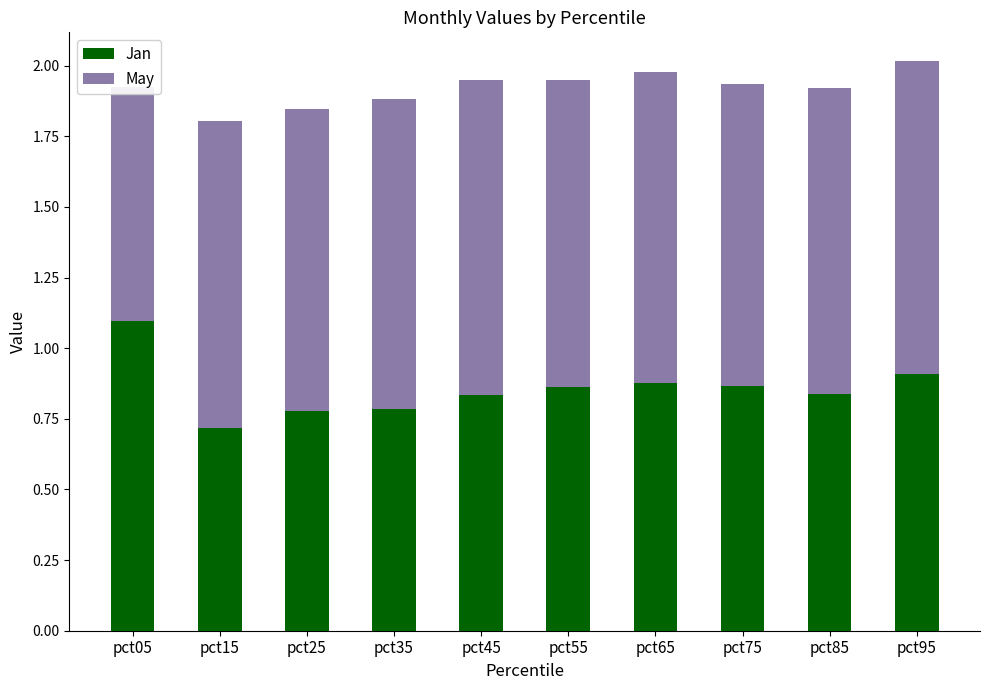

What are all the series names shown in the legend?

Jan, May